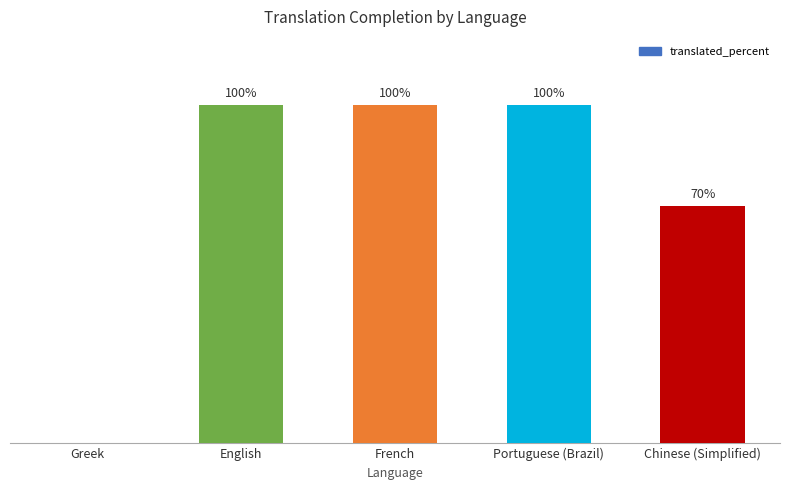

At which label is the value closest to 50?

Chinese (Simplified)